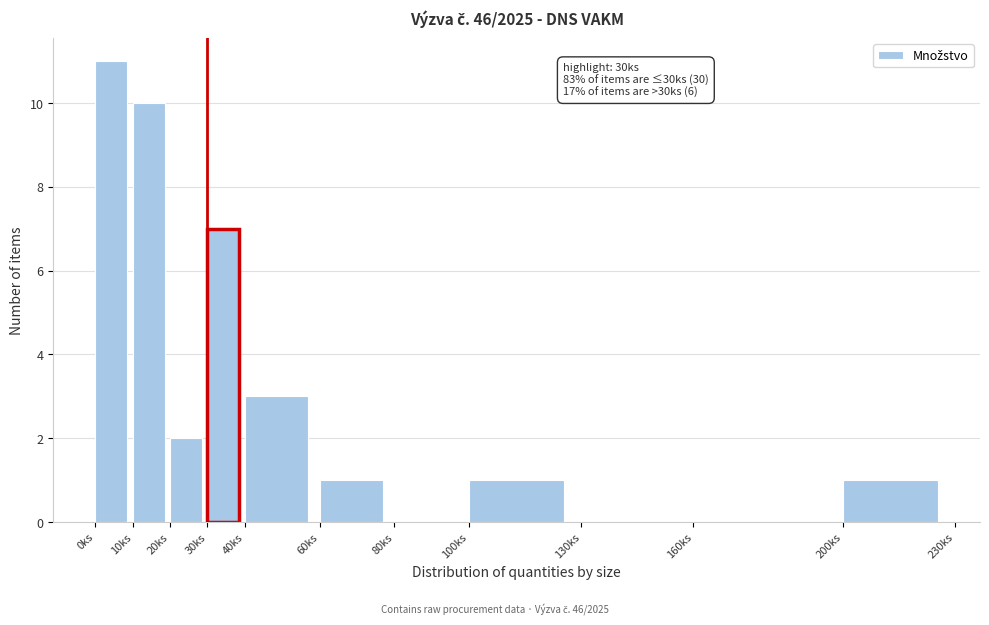

Which range on the x-axis has the tallest bar?

0 to 10